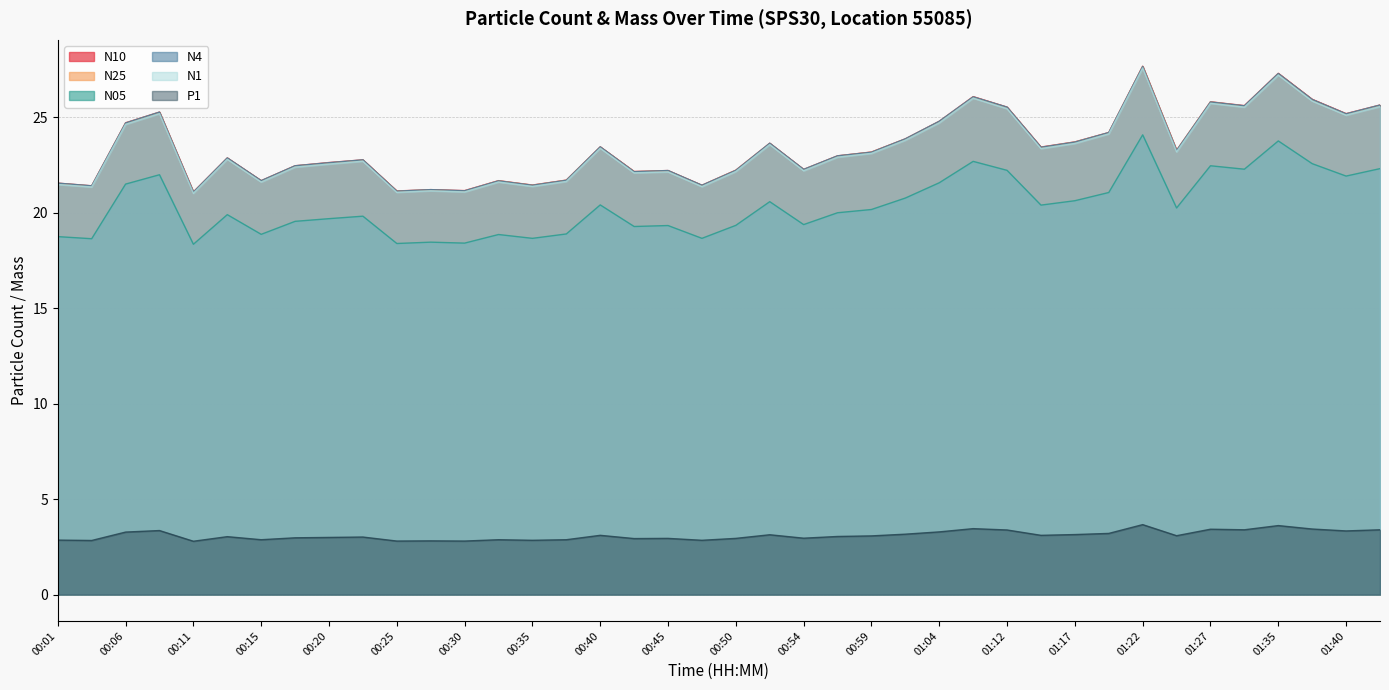

Is the value of N25 at 00:59 greater than the value of N1 at 00:54?

Yes